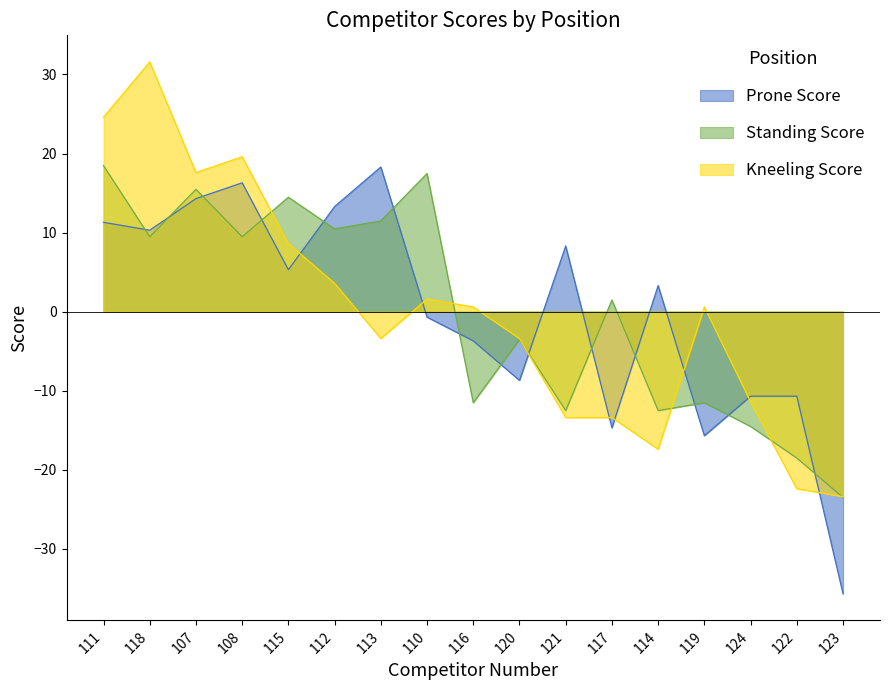

How many intersections are there between Kneeling Score and Standing Score?

6